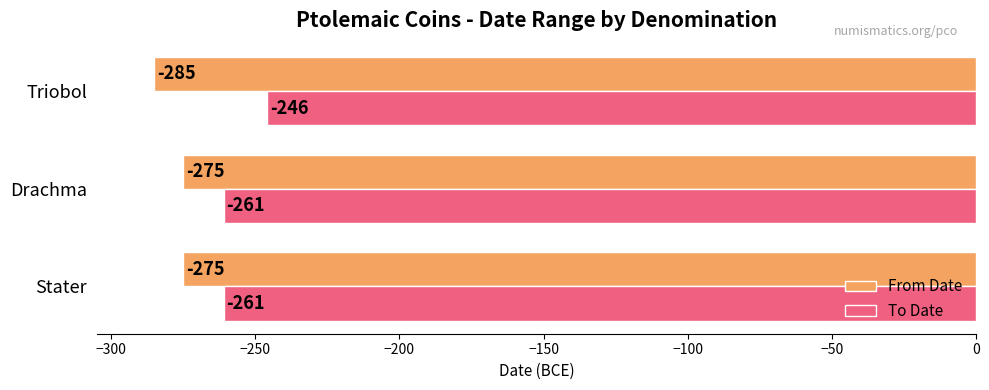

What are all the series names shown in the legend?

From Date, To Date